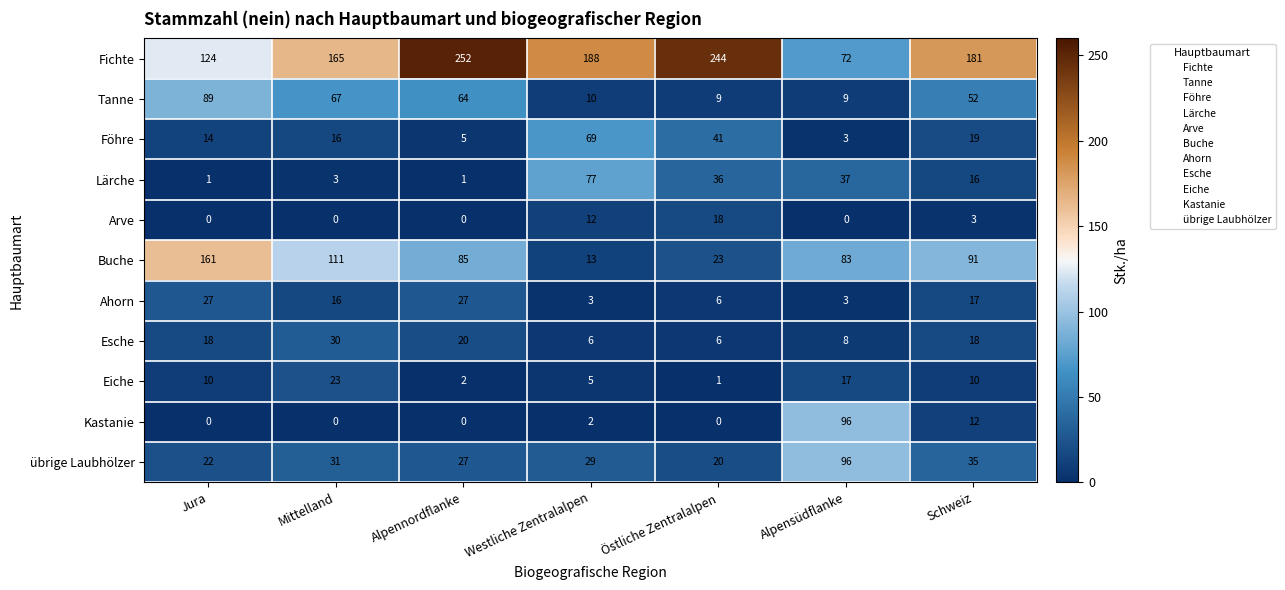

Rank the series at Westliche Zentralalpen from lowest to highest value.

Kastanie, Ahorn, Eiche, Esche, Tanne, Arve, Buche, übrige Laubhölzer, Föhre, Lärche, Fichte